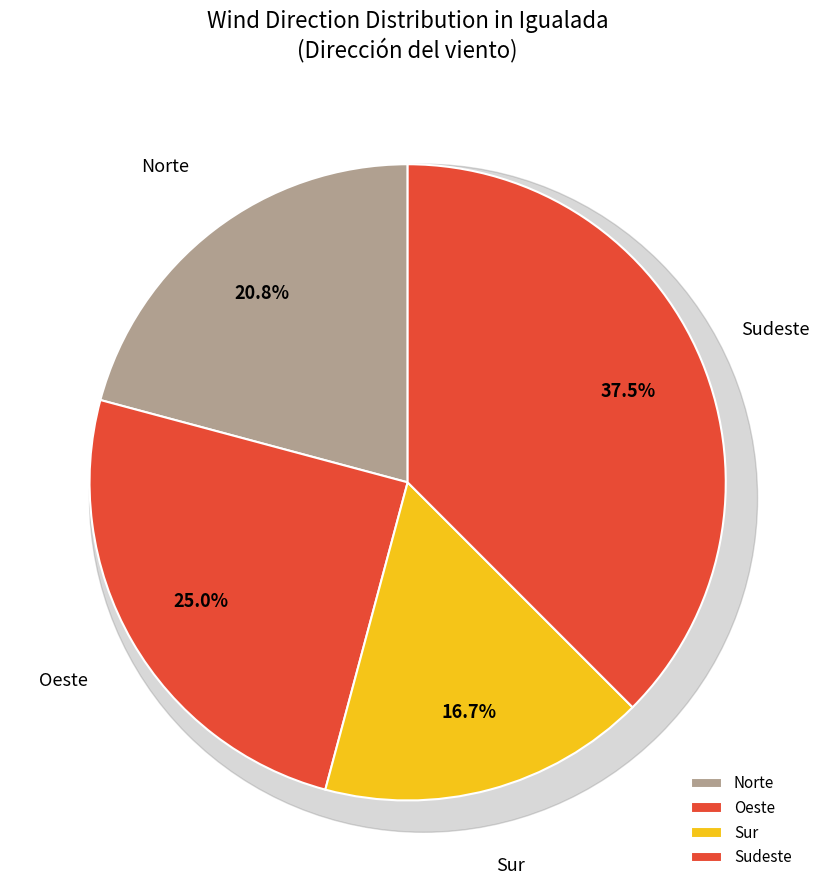

The Oeste slice represents 25% of the pie. True or false?

True